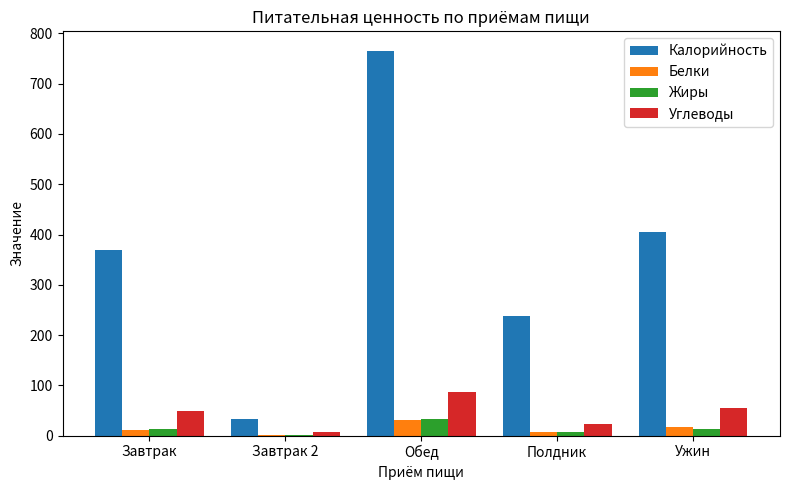

Are the bars horizontal?

No